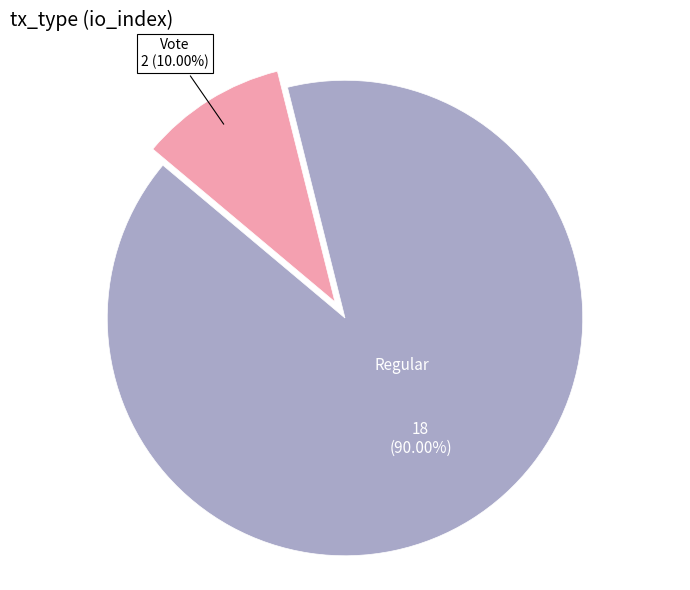

Does any single category account for the majority?

Yes